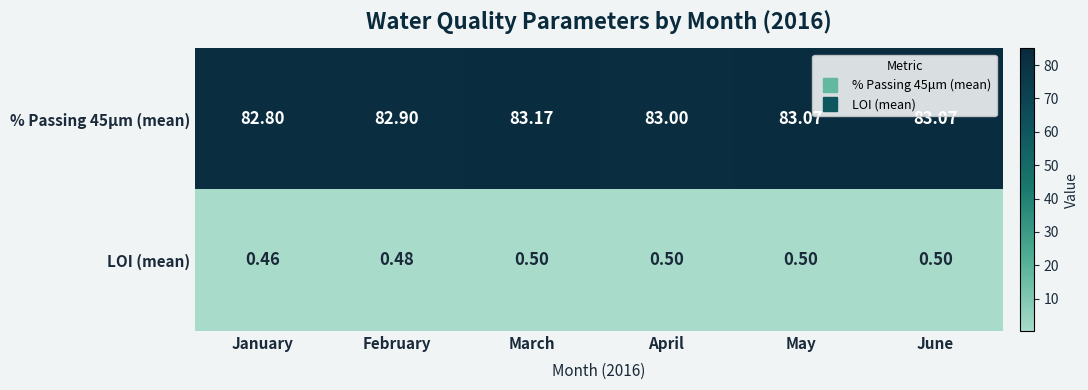

At which label is % Passing 45μm (mean) closest to 82?

January